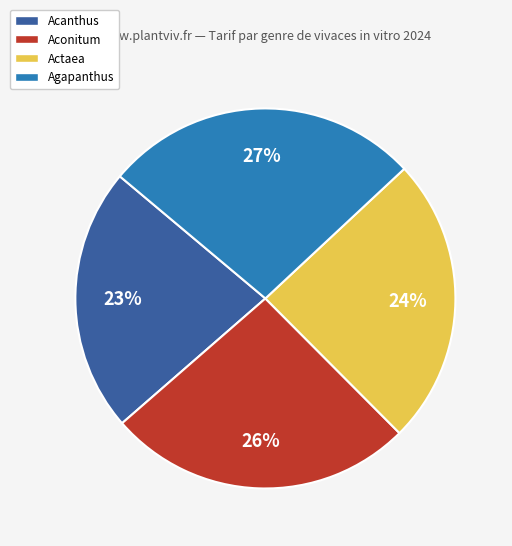

To the nearest percent, what is the combined percentage of Actaea and Acanthus?

47%